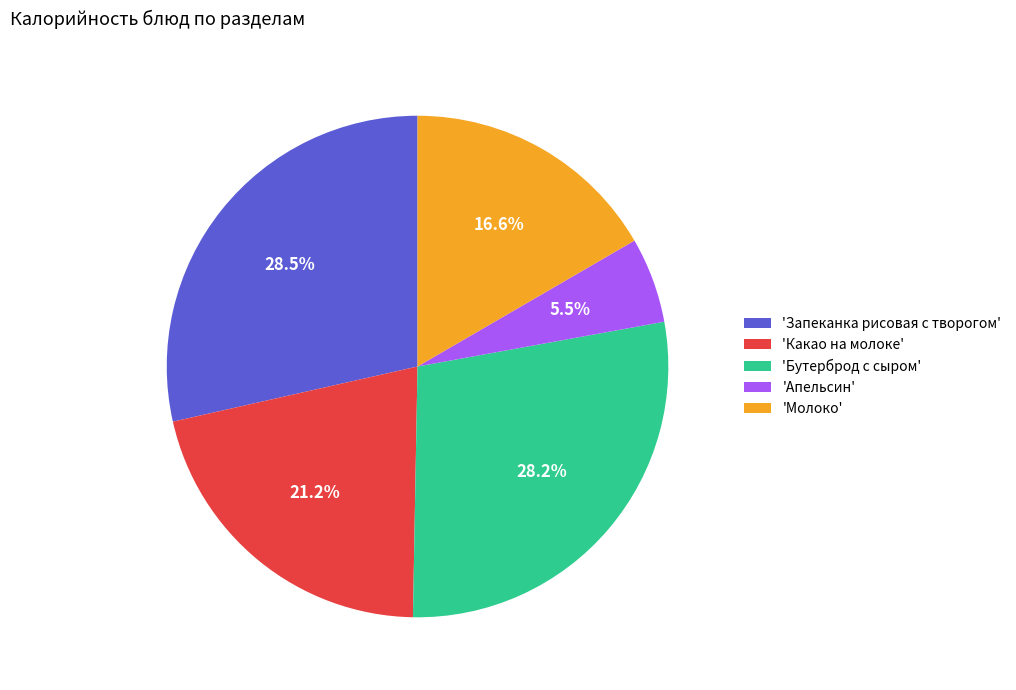

To the nearest percent, what is the difference between the largest and smallest slice percentages?

23%